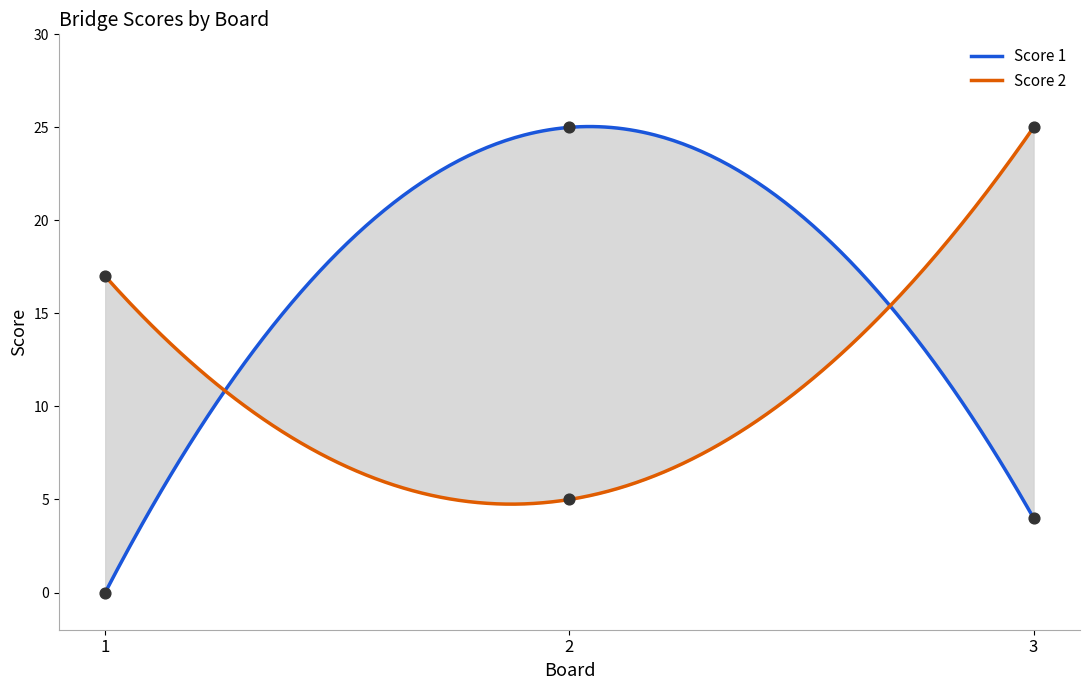

At which category is the sum across all series the highest?

2